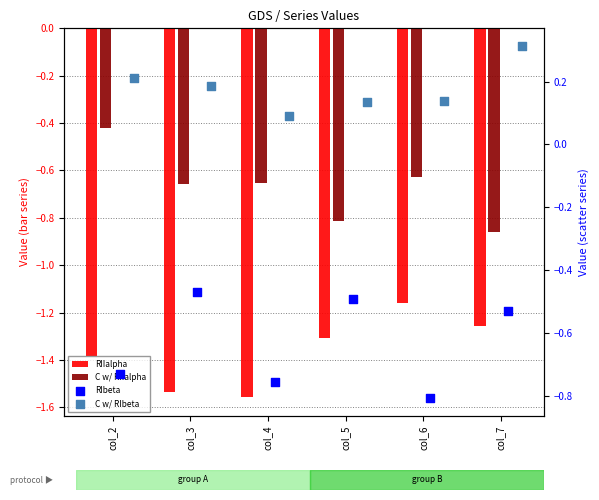

Which series reaches the minimum Y coordinate?

RIIalpha